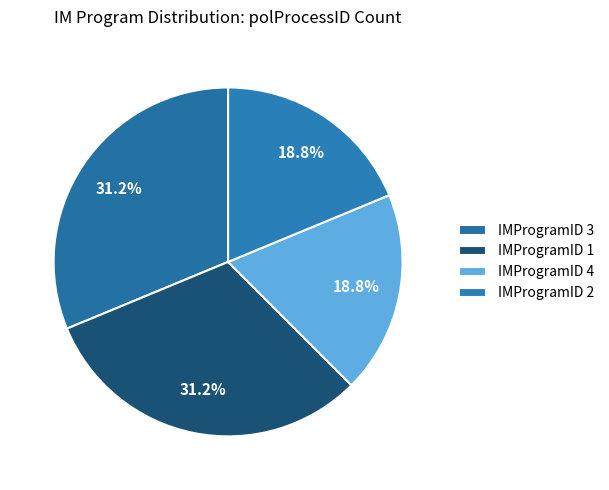

How many segments does this pie chart have?

4